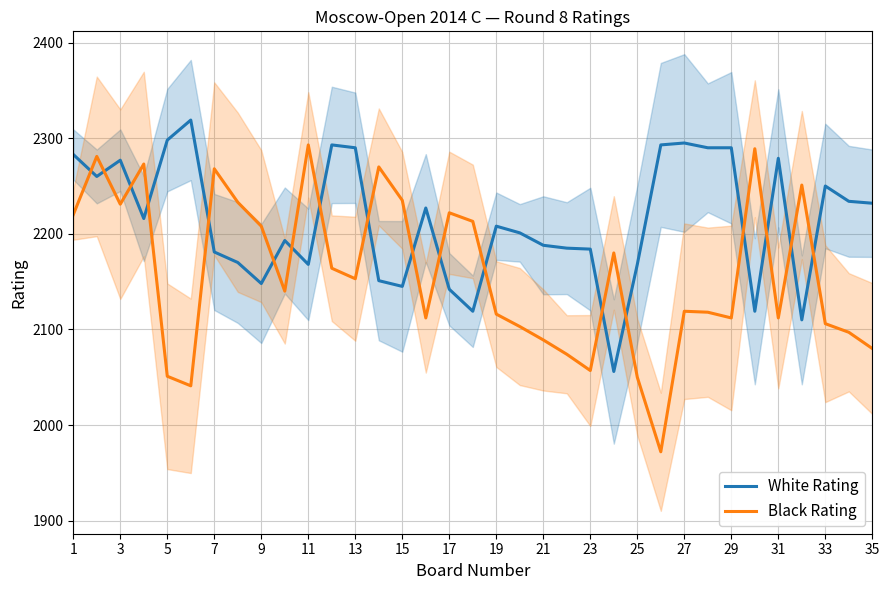

What is the average value of the White Rating series?

2213